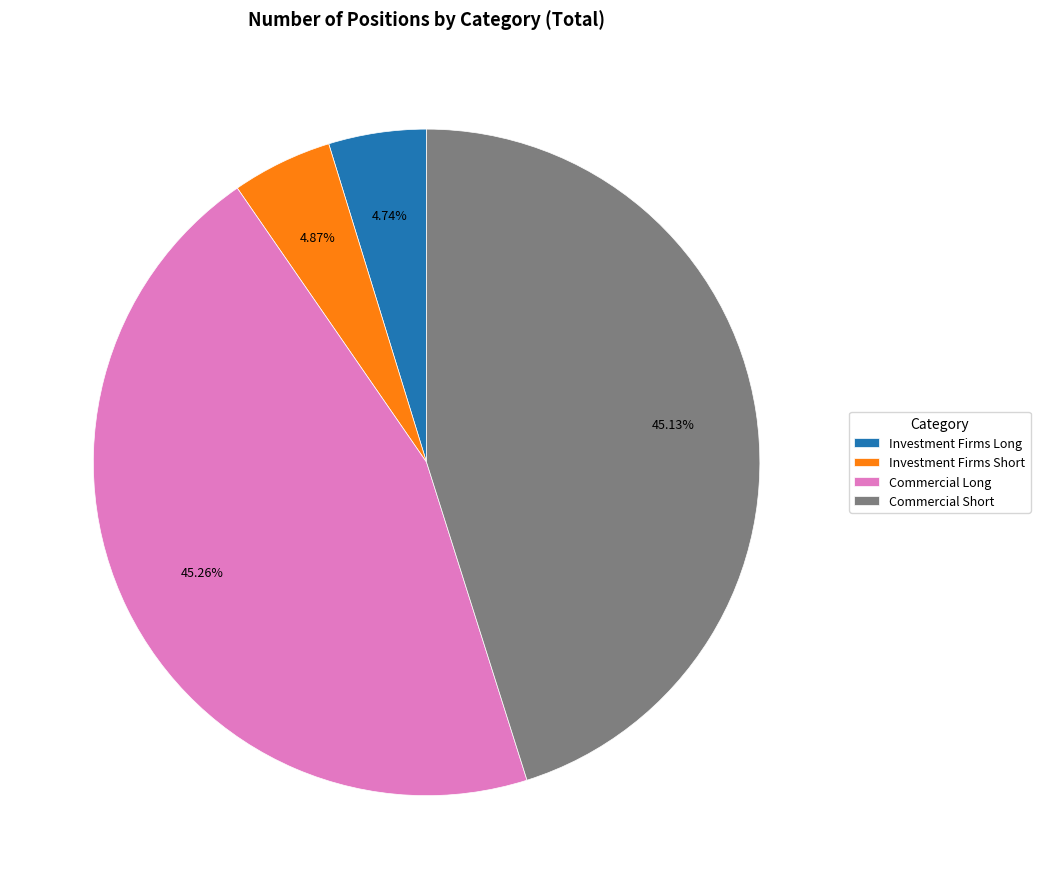

How many segments does this pie chart have?

4